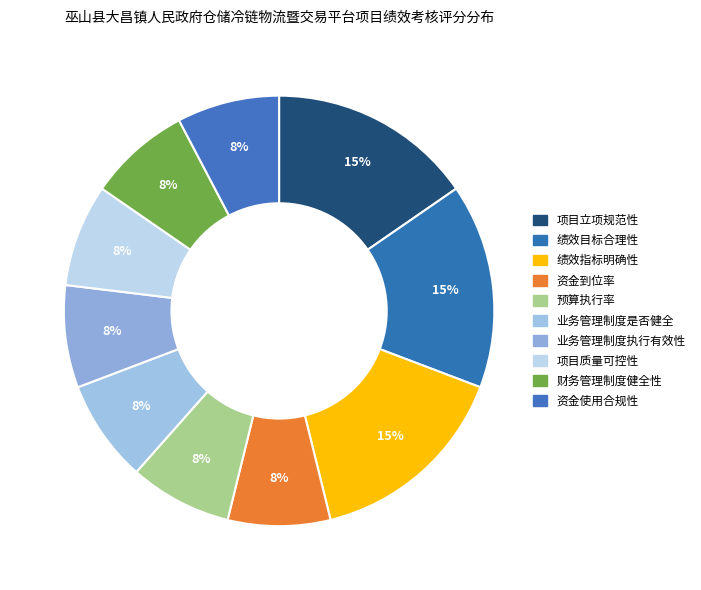

To the nearest percent, what percentage of the pie is 项目立项规范性?

15%